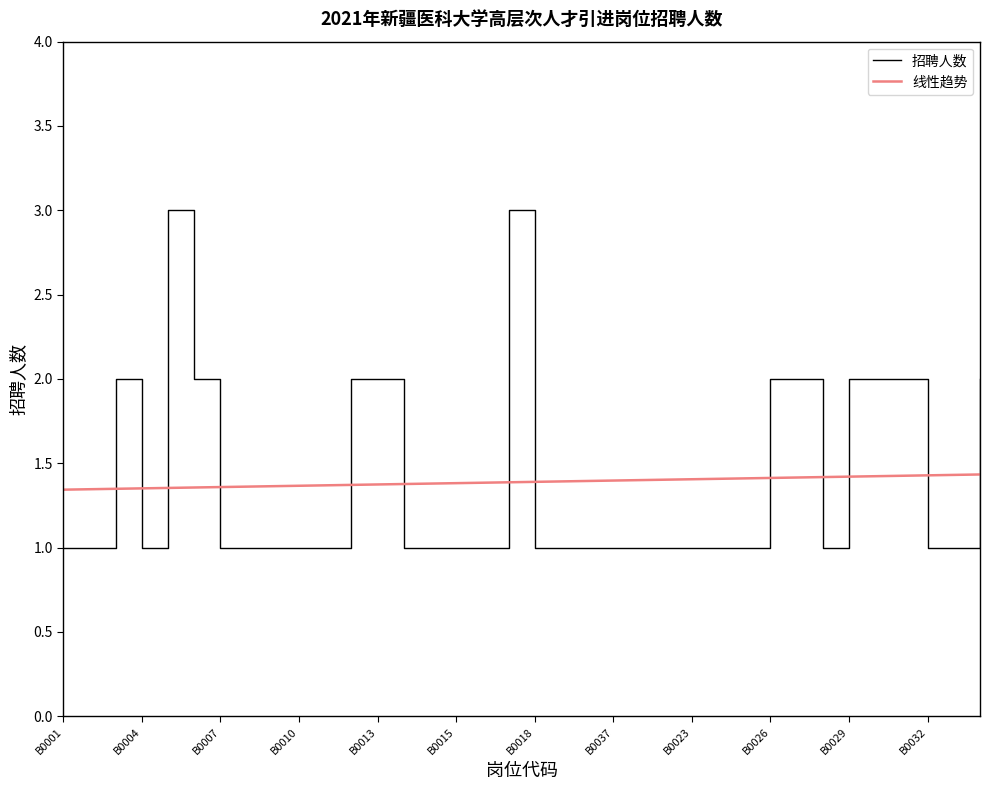

How many times do 招聘人数 and 线性趋势 cross each other?

13